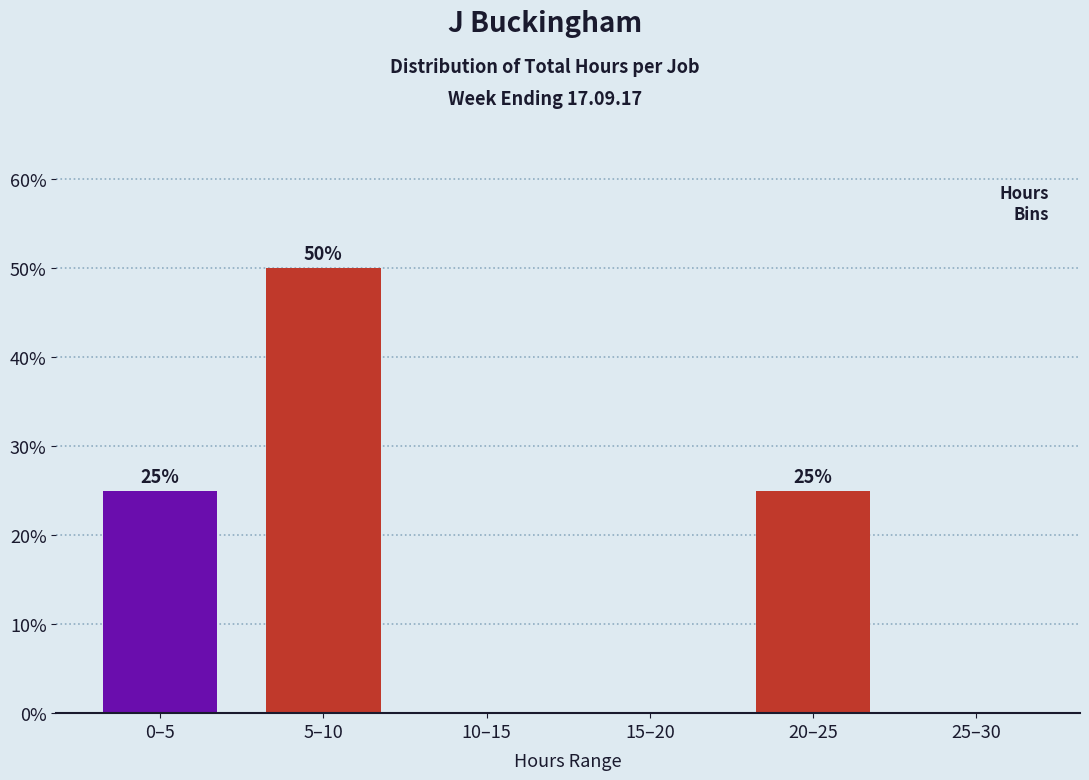

Reading right to left, transcribe all the data shown in this chart.

25–30=0	20–25=25	15–20=0	10–15=0	5–10=50	0–5=25